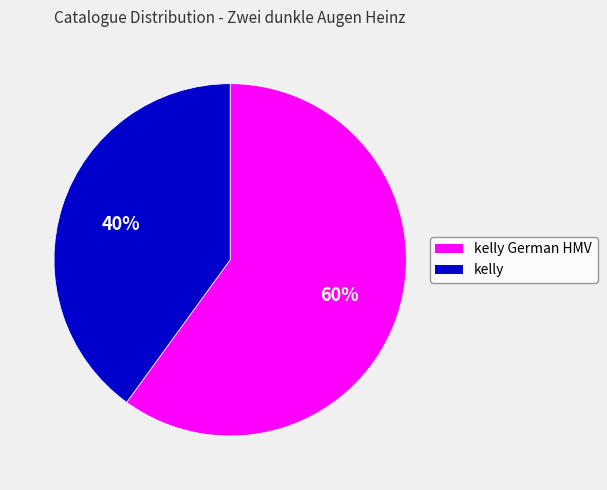

What is the largest slice in the pie chart?

kelly German HMV